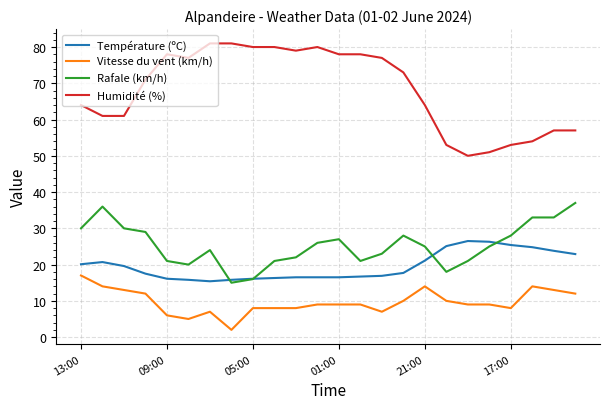

True or false: Rafale (km/h) and Vitesse du vent (km/h) intersect in this chart.

False